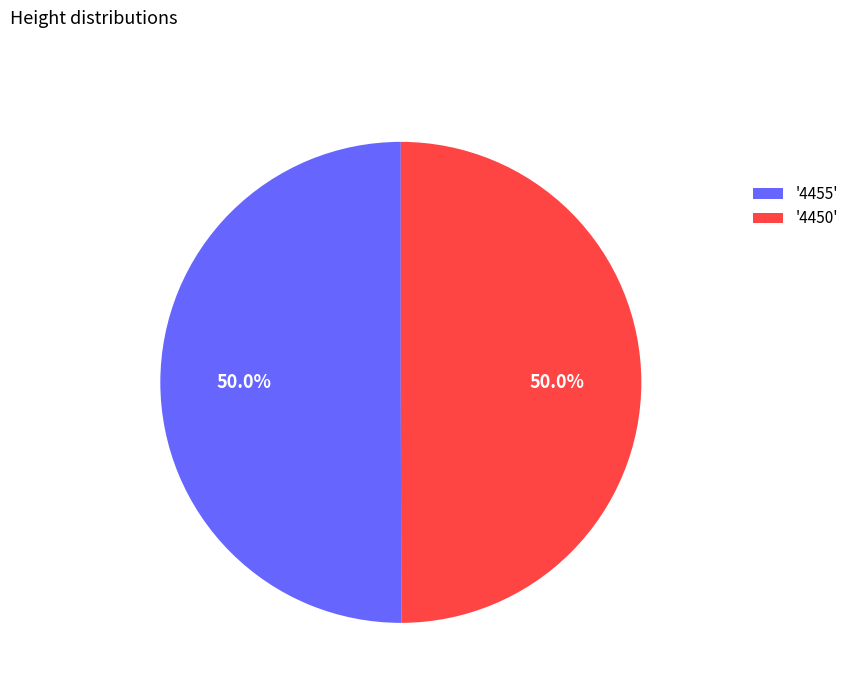

Count the number of slices in the pie.

2